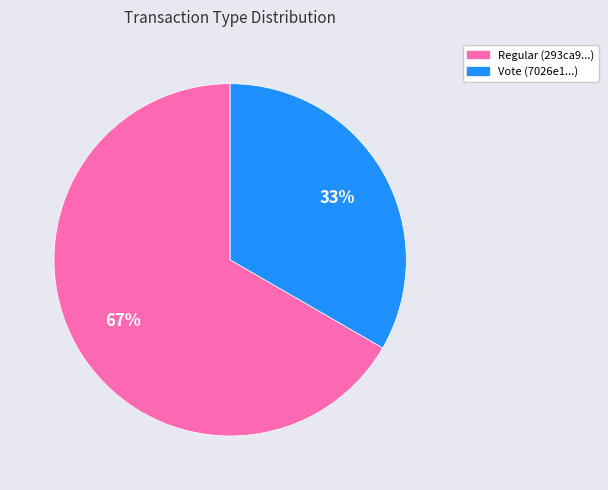

Does Vote account for over 50% of the chart?

No